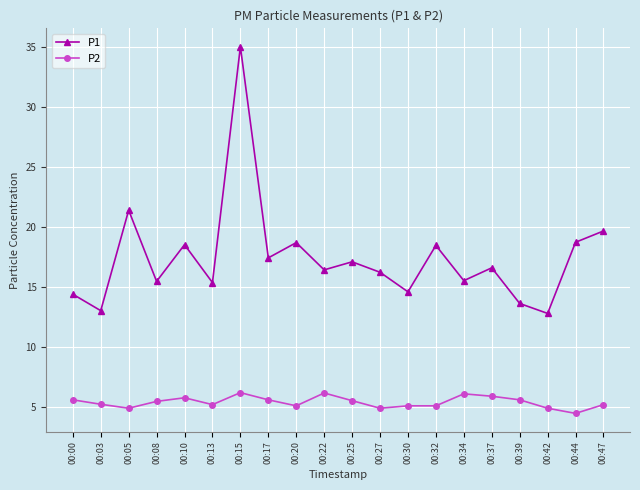

How many lines are shown in the chart?

2